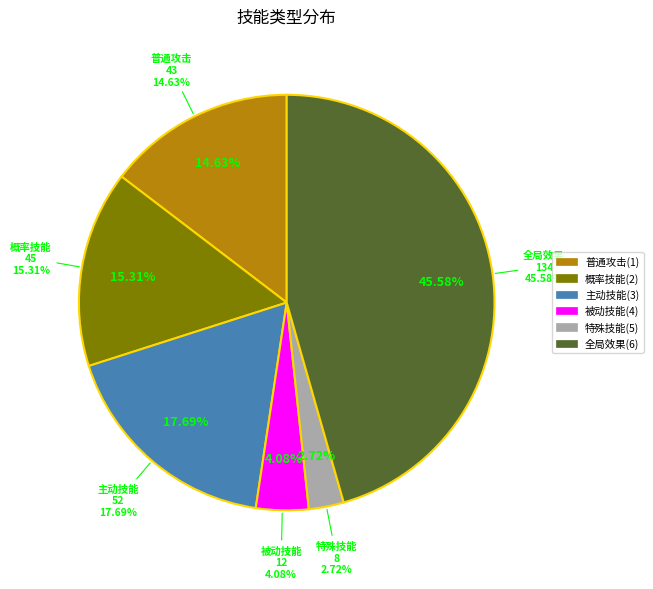

Rank the categories by value from highest to lowest.

6, 3, 2, 1, 4, 5